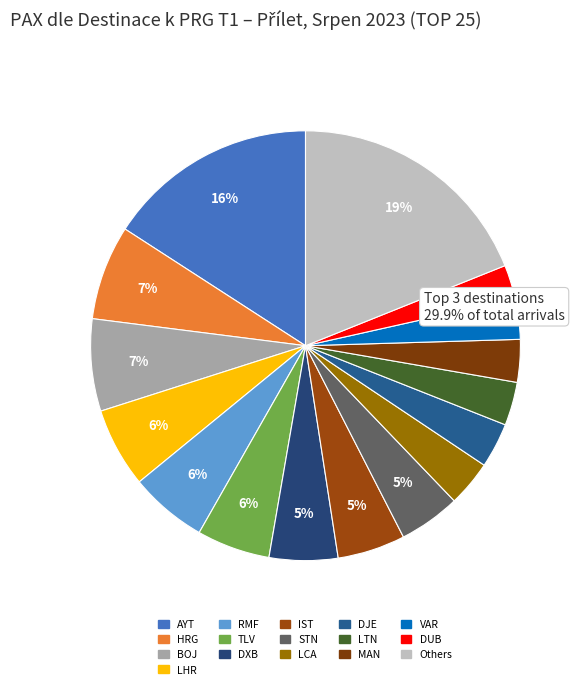

Count the number of slices in the pie.

16